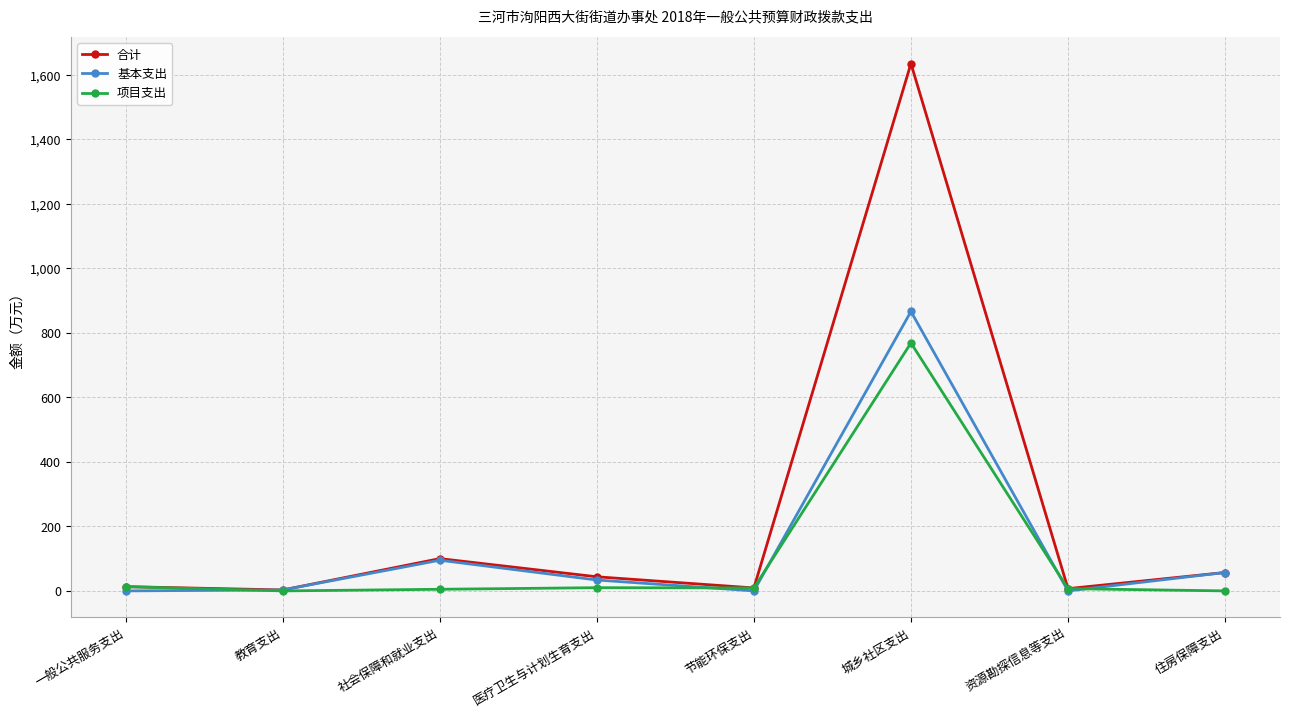

What position from the right is 资源勘探信息等支出?

2